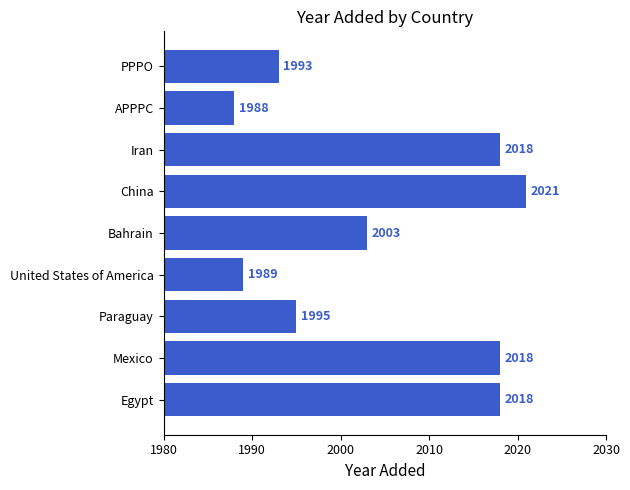

What is the sum of the values at China and Bahrain?

4024